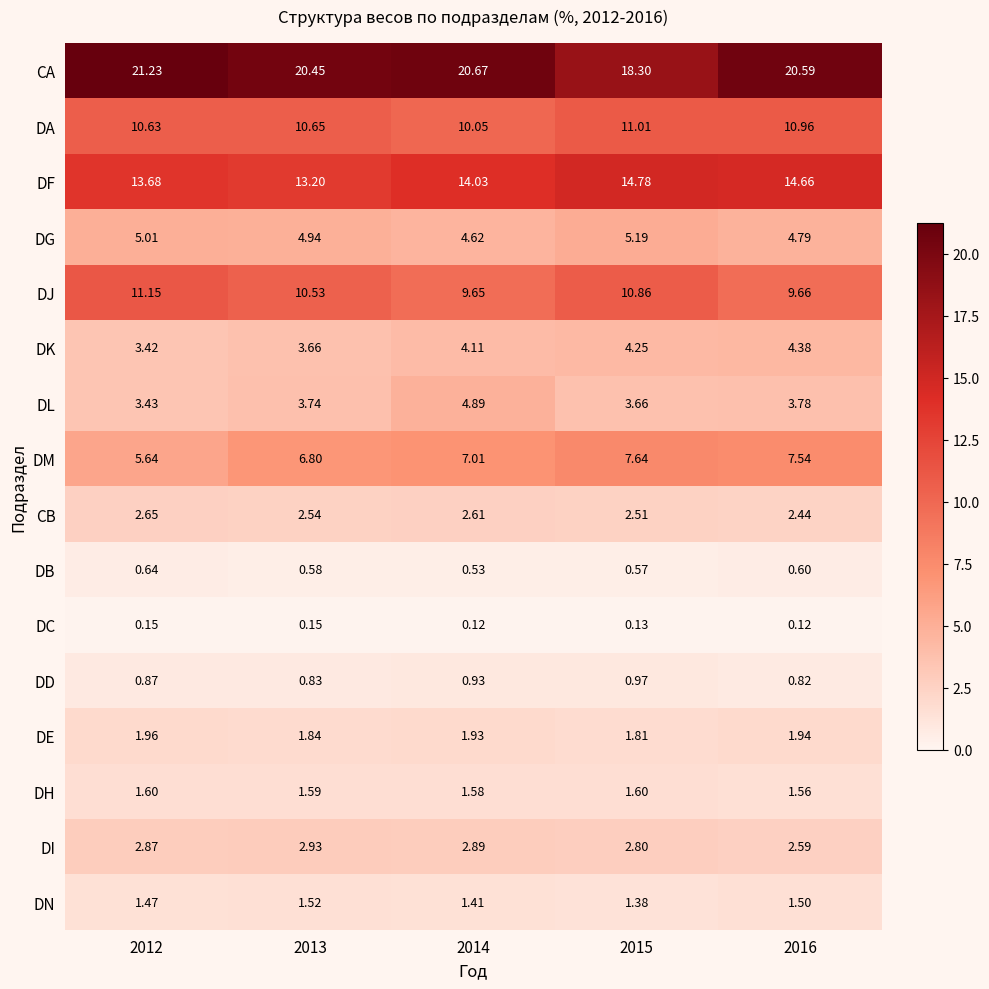

Which series has the widest spread of values?

CA